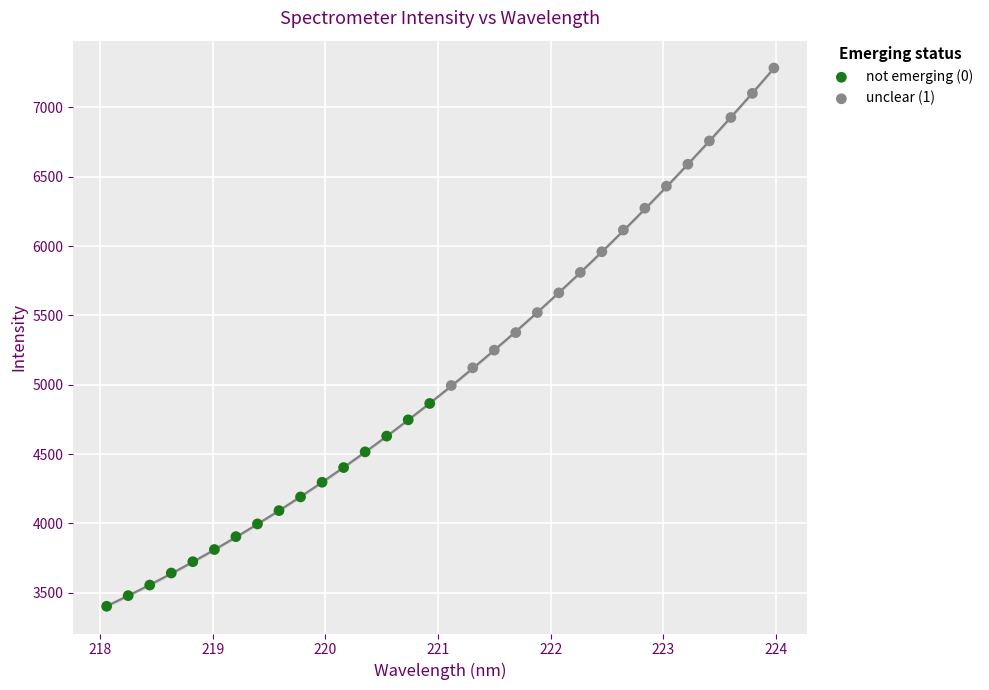

Which series contains the highest Y value?

unclear (1)